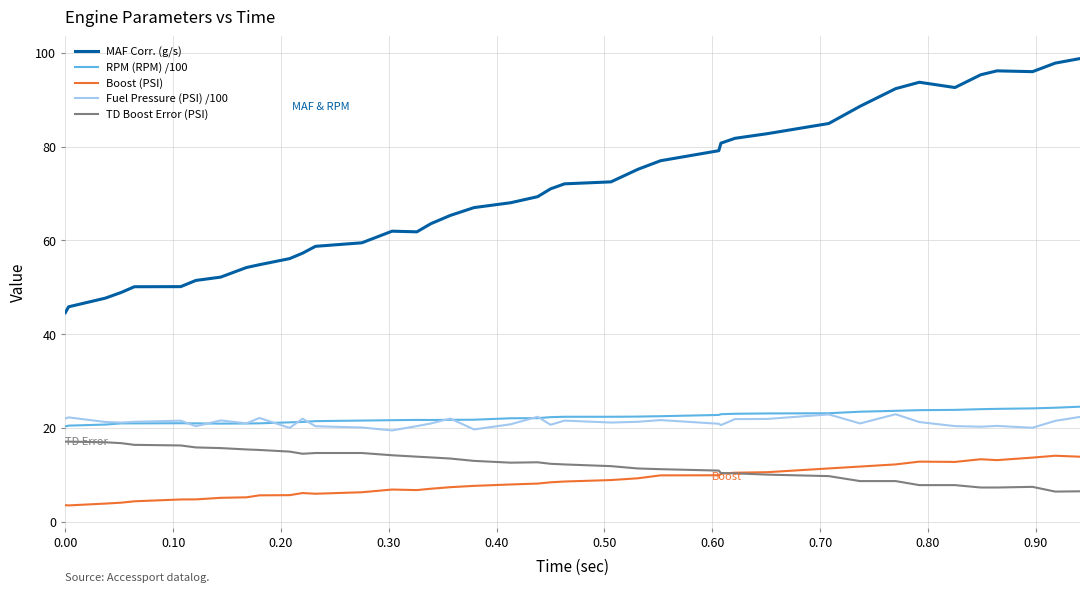

In Fuel Pressure (PSI) /100, how many points are higher than both neighbors (excluding endpoints)?

12